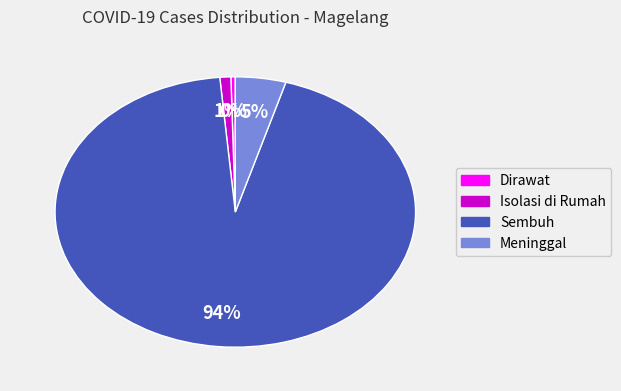

Which category has the biggest portion of the pie?

Sembuh